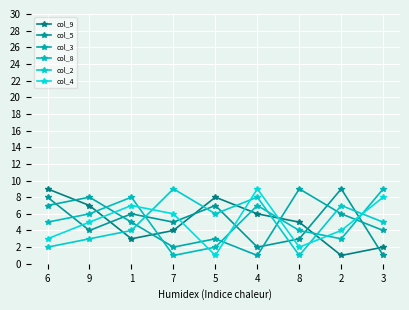

Rank the series by their maximum value, from lowest to highest.

col_9, col_5, col_3, col_8, col_2, col_4